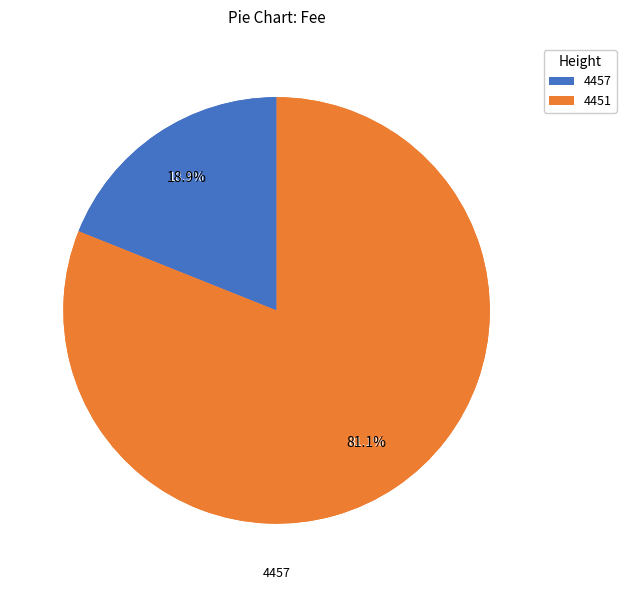

What is the total percentage of 4451 and 4457?

100.0%